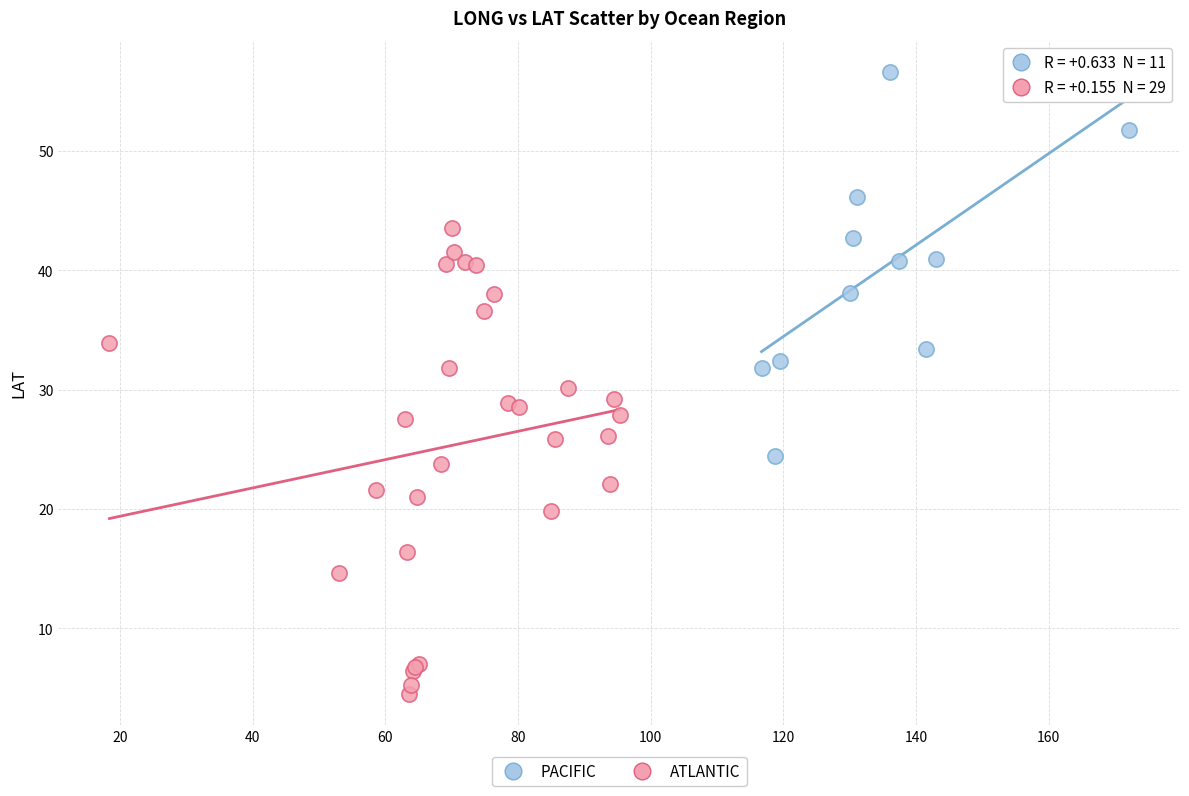

Which series reaches the maximum Y coordinate?

PACIFIC